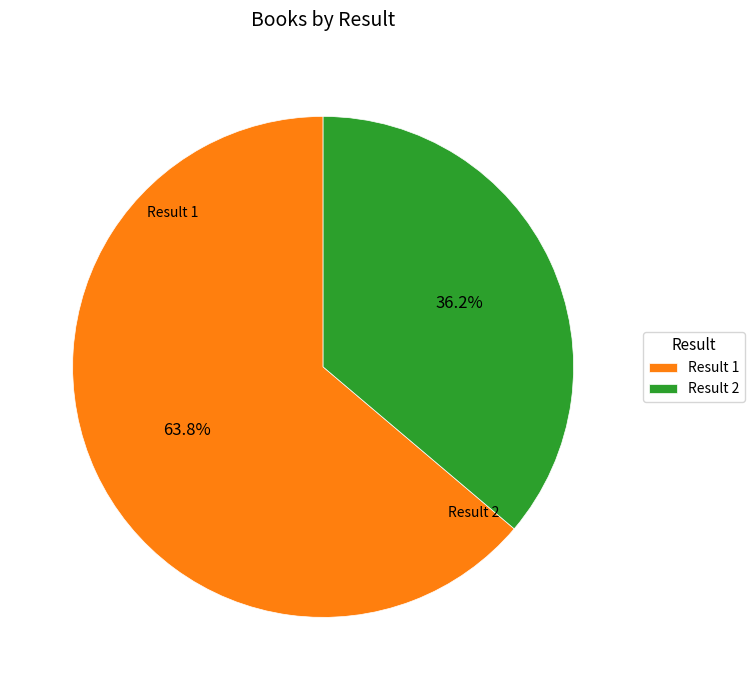

Which category has the smallest portion of the pie?

Result 2